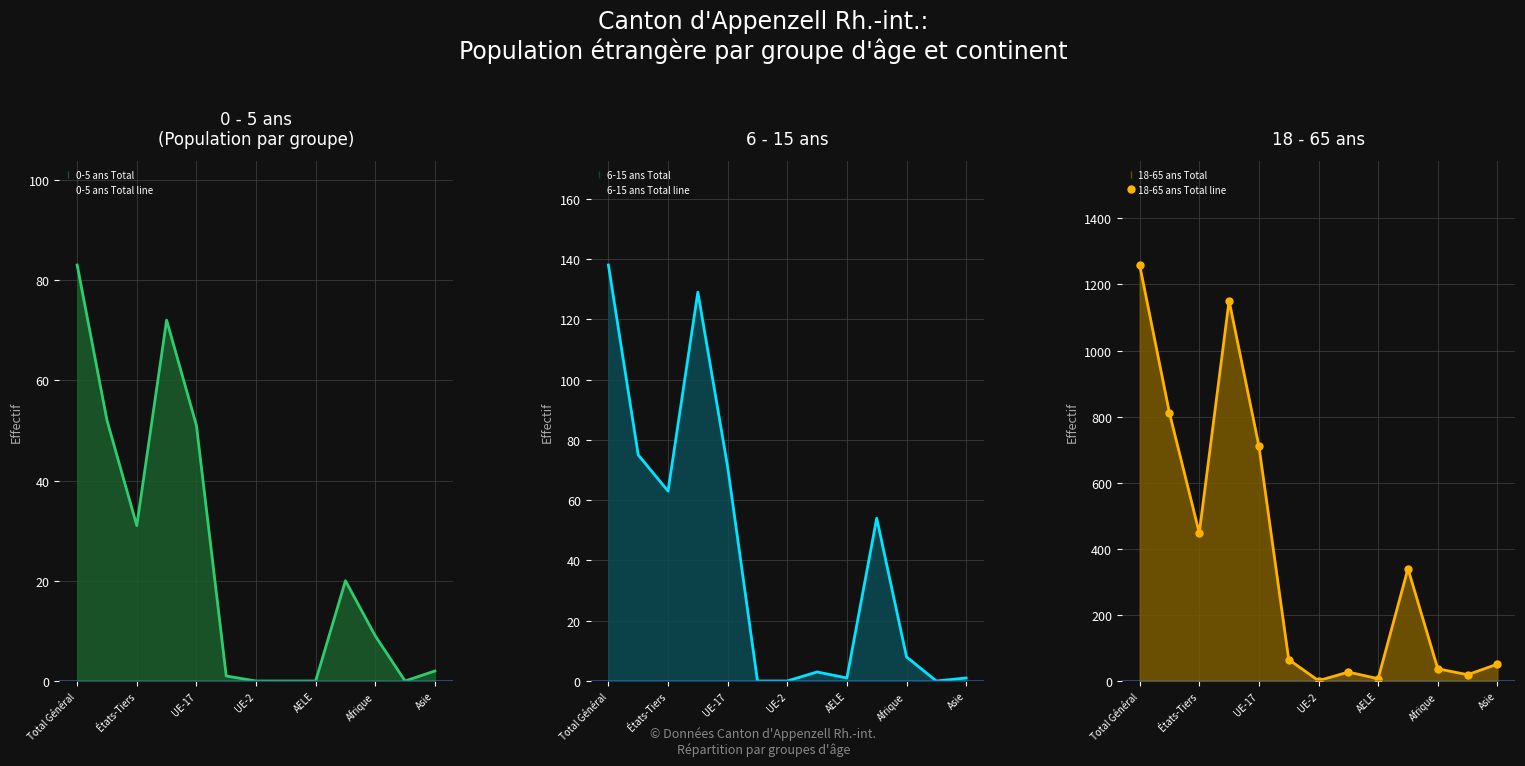

Is it true that 0-5 ans Total line equals 2 at Afrique?

False